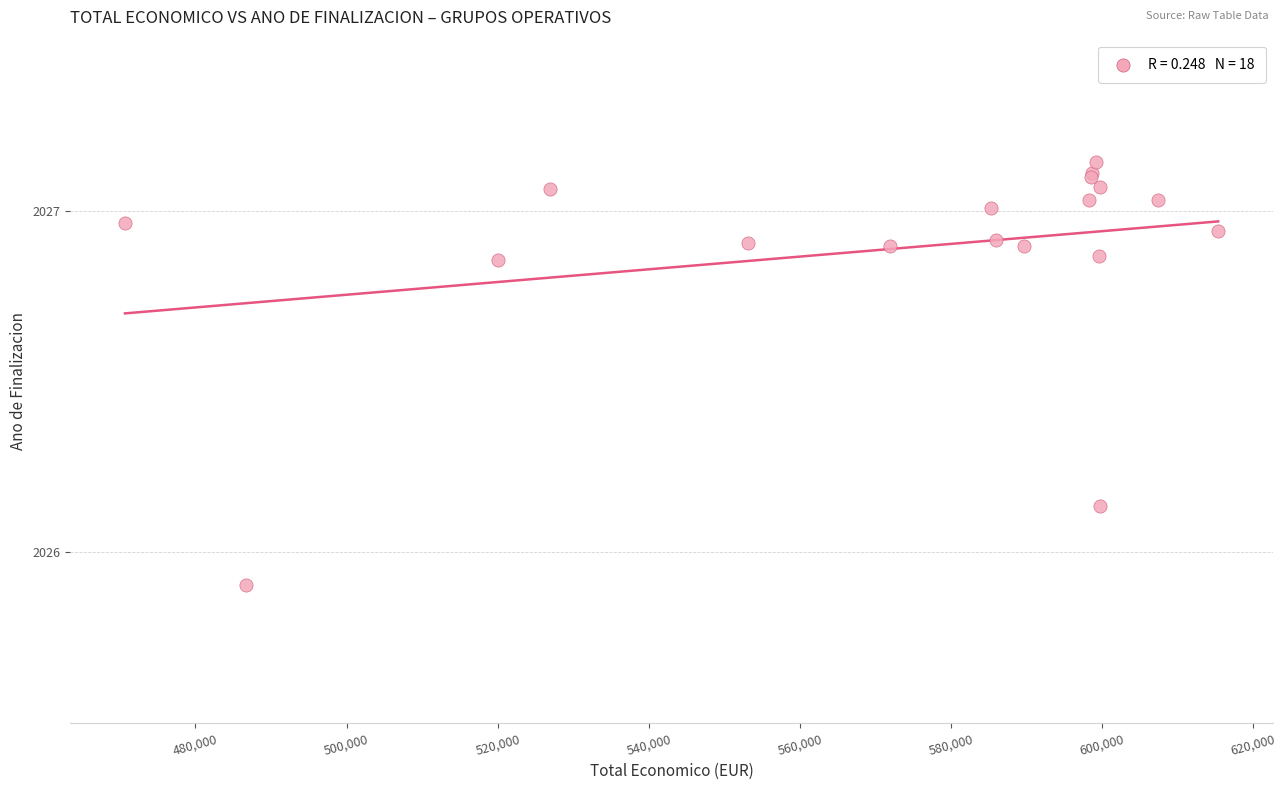

What Y value in the scatter plot is closest to 2026?

2025.9